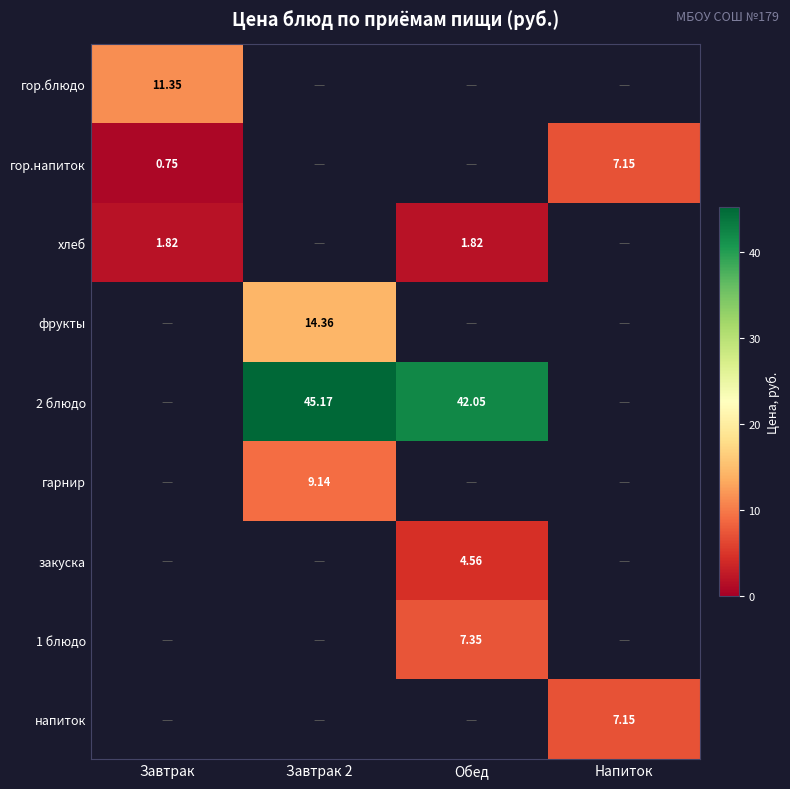

What is the maximum value shown in the chart?

45.2